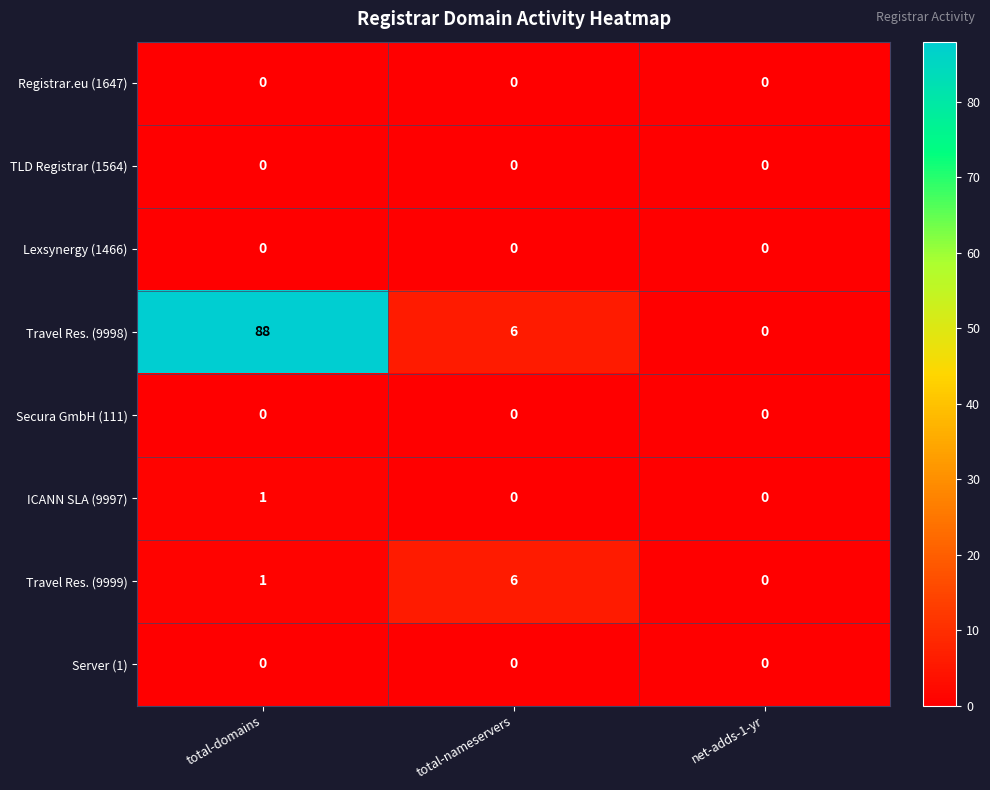

The Lexsynergy (1466) series shows 0 at total-nameservers. True or false?

True